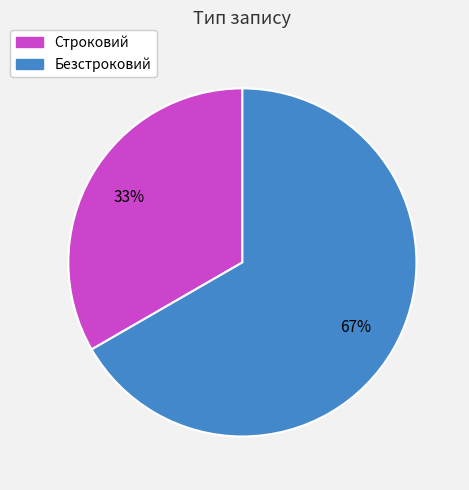

Which category has the smallest portion of the pie?

Строковий